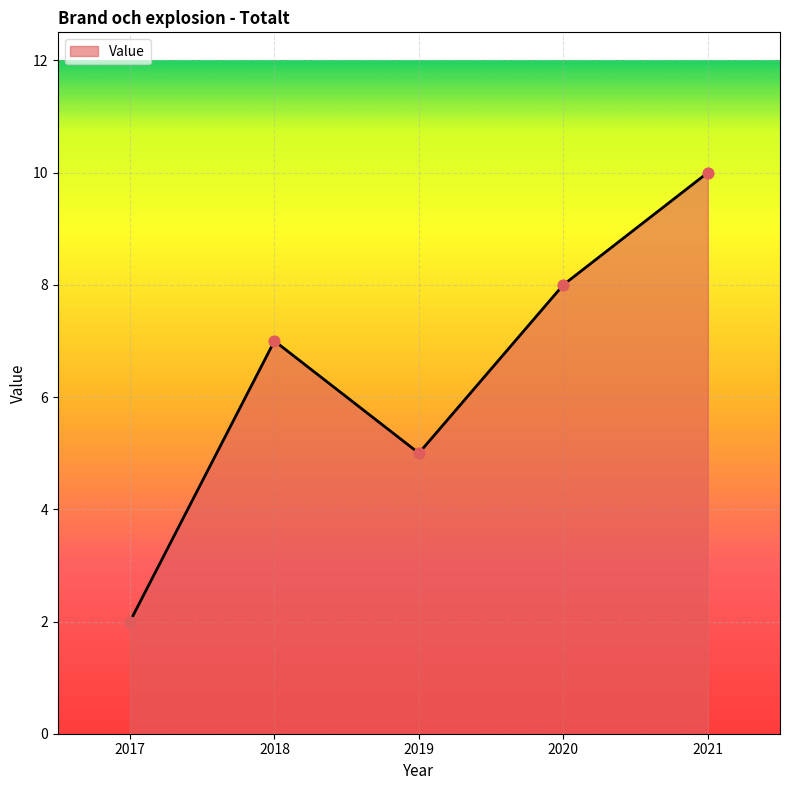

Which has a higher value, 2021 or 2018?

2021